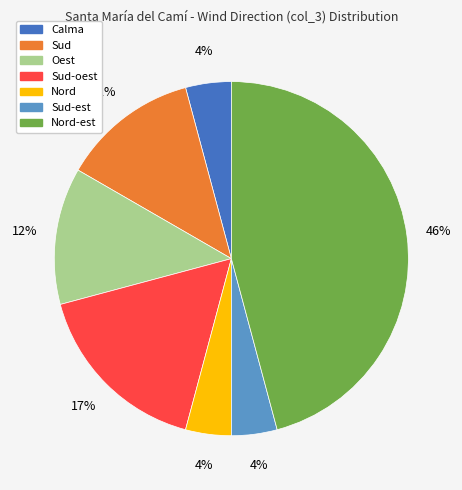

To the nearest percent, what is the difference between the largest and smallest slice percentages?

42%